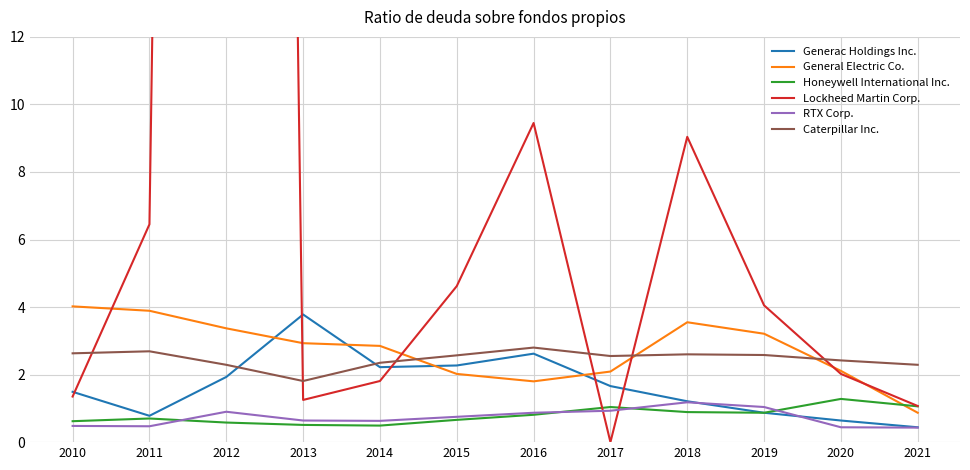

Which series has the largest range (max minus min)?

Lockheed Martin Corp.